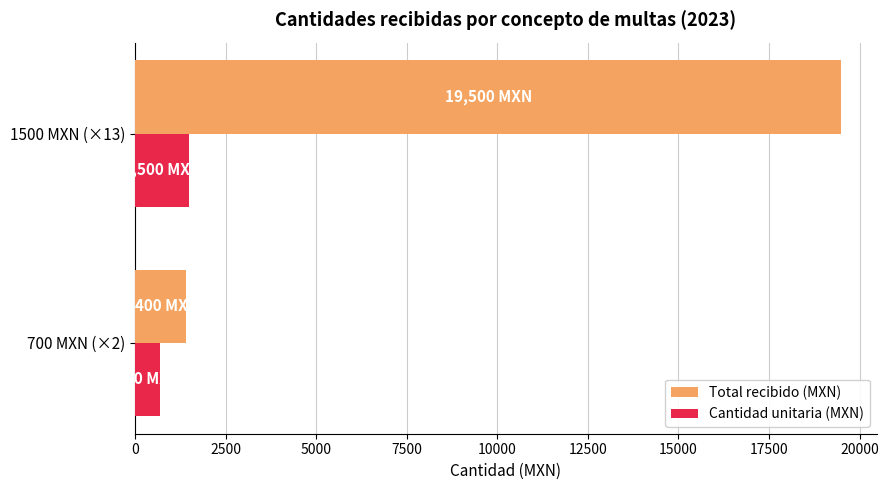

Between 700 MXN (×2) and 1500 MXN (×13), which series saw the biggest shift?

Total recibido (MXN)